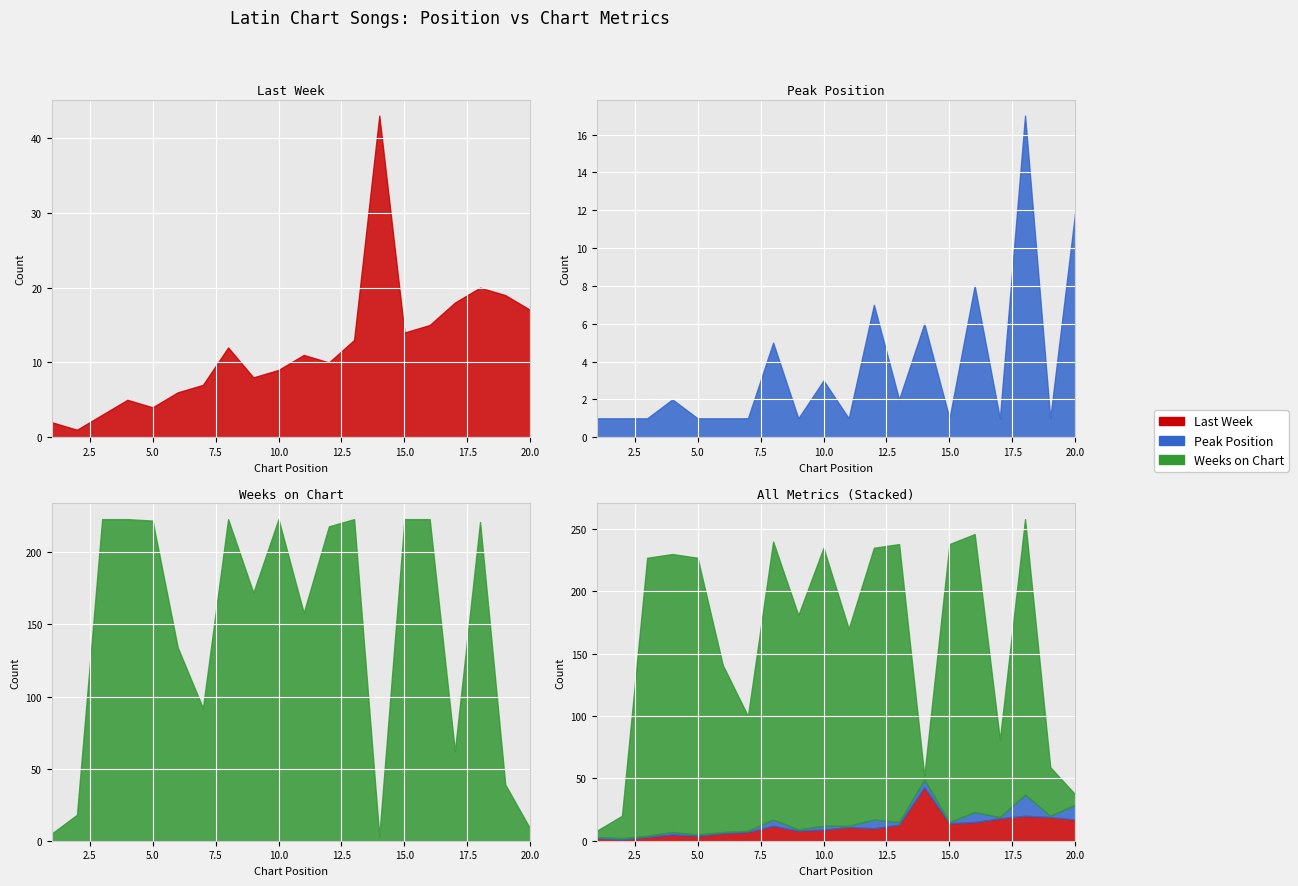

Where do Weeks on Chart and Peak Position first cross each other?

13 and 14